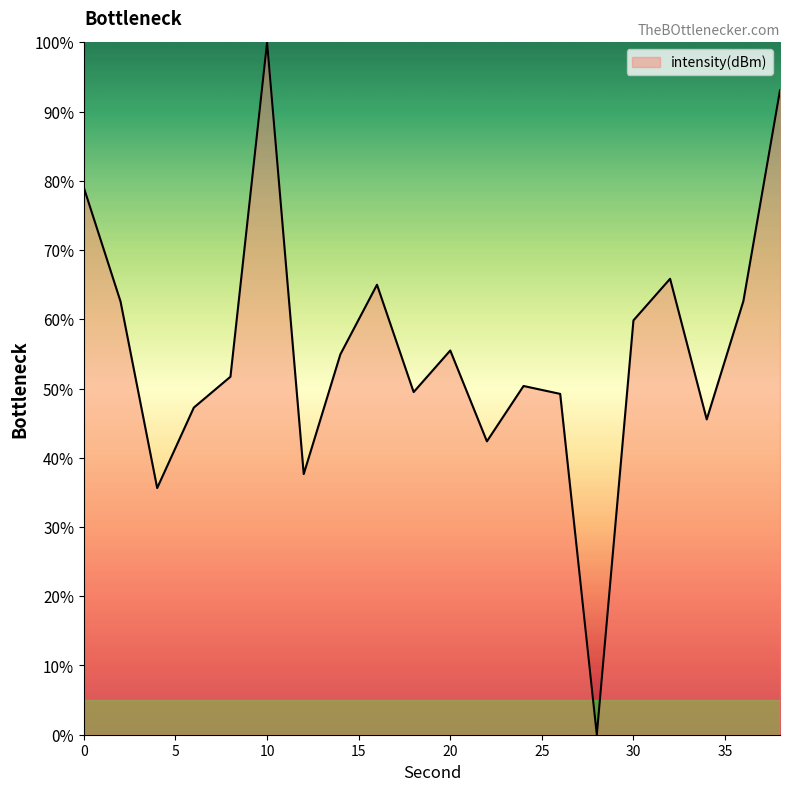

What is the difference between the maximum and minimum values?

100.0